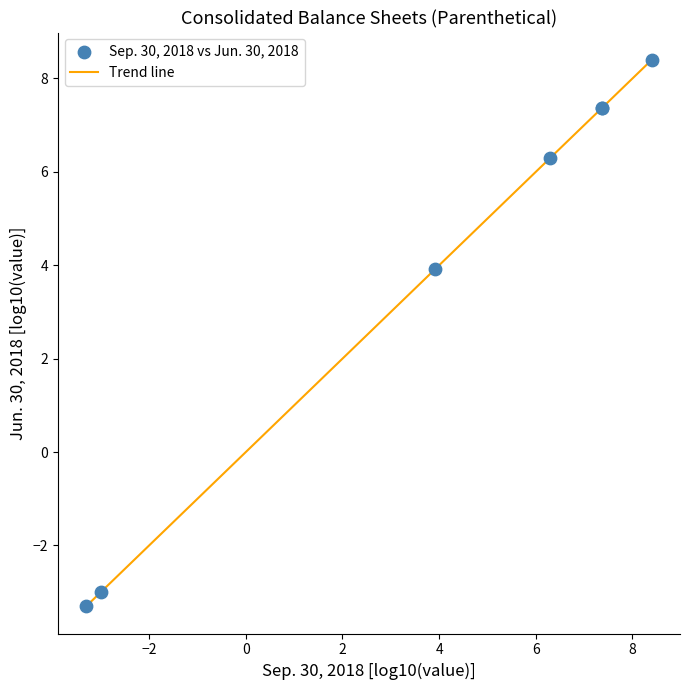

What is the difference between the second highest and second lowest values?

10.4